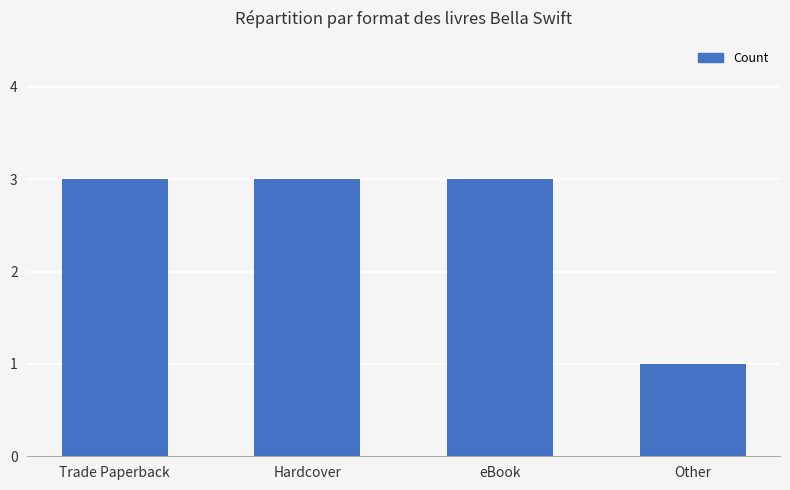

True or false: the data shows 2 at eBook.

False